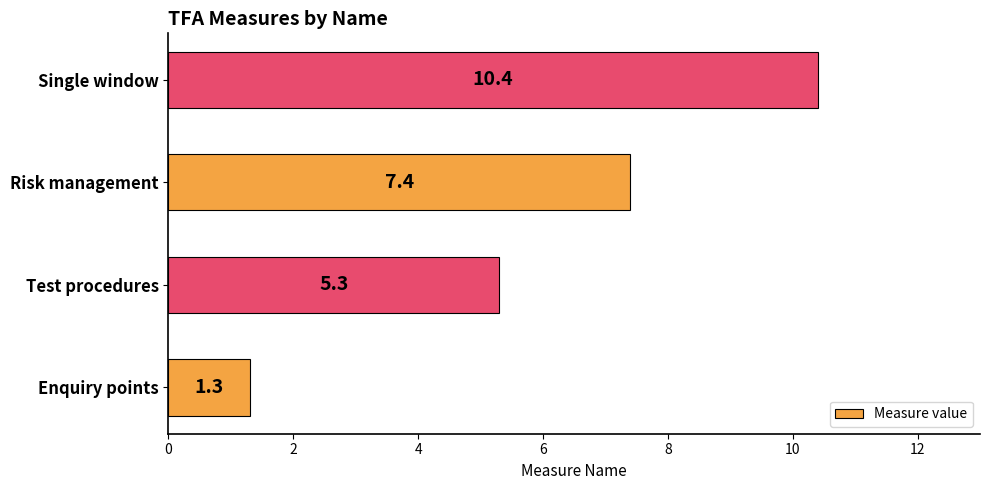

Reading bottom to top, what are all the values shown in this chart?

1.3	5.3	7.4	10.4